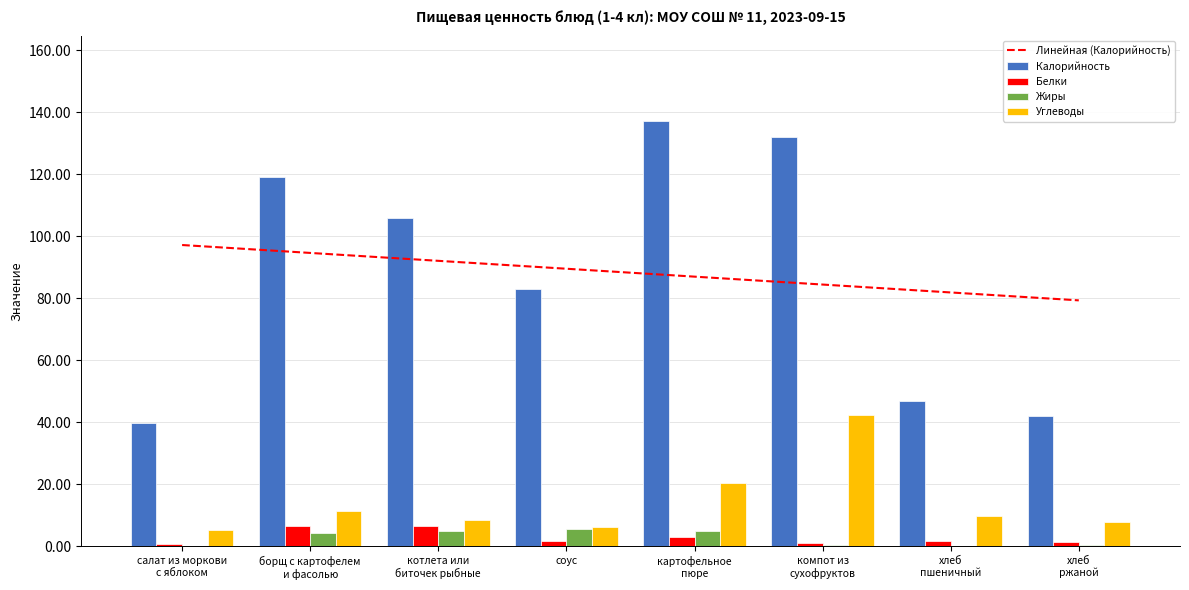

The Жиры series shows 0.2 at салат из моркови
с яблоком. True or false?

False